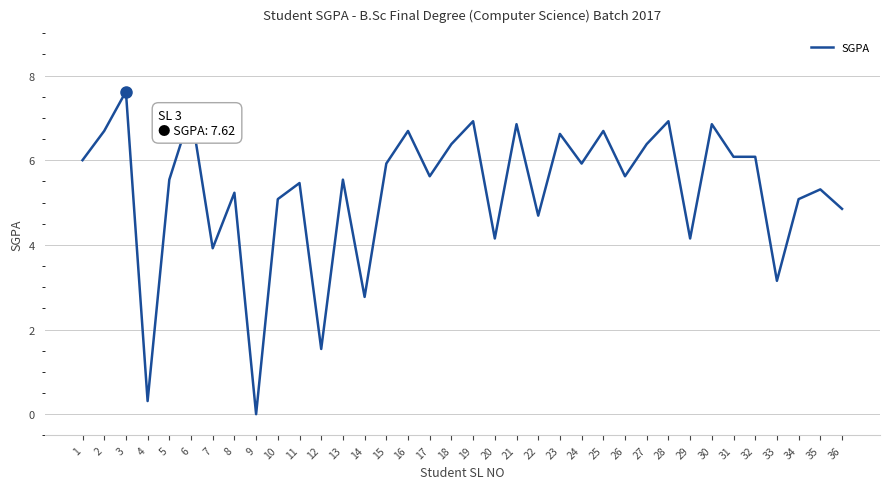

What is the ratio of the value at 8 to the value at 19?

0.8